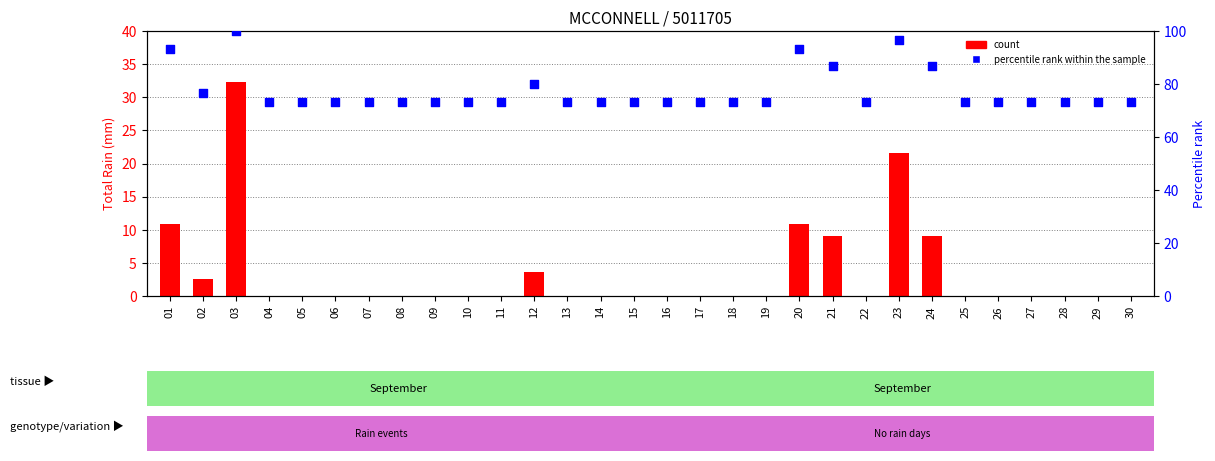

Is the value of percentile rank within the sample at 30 greater than the value of count at 03?

Yes